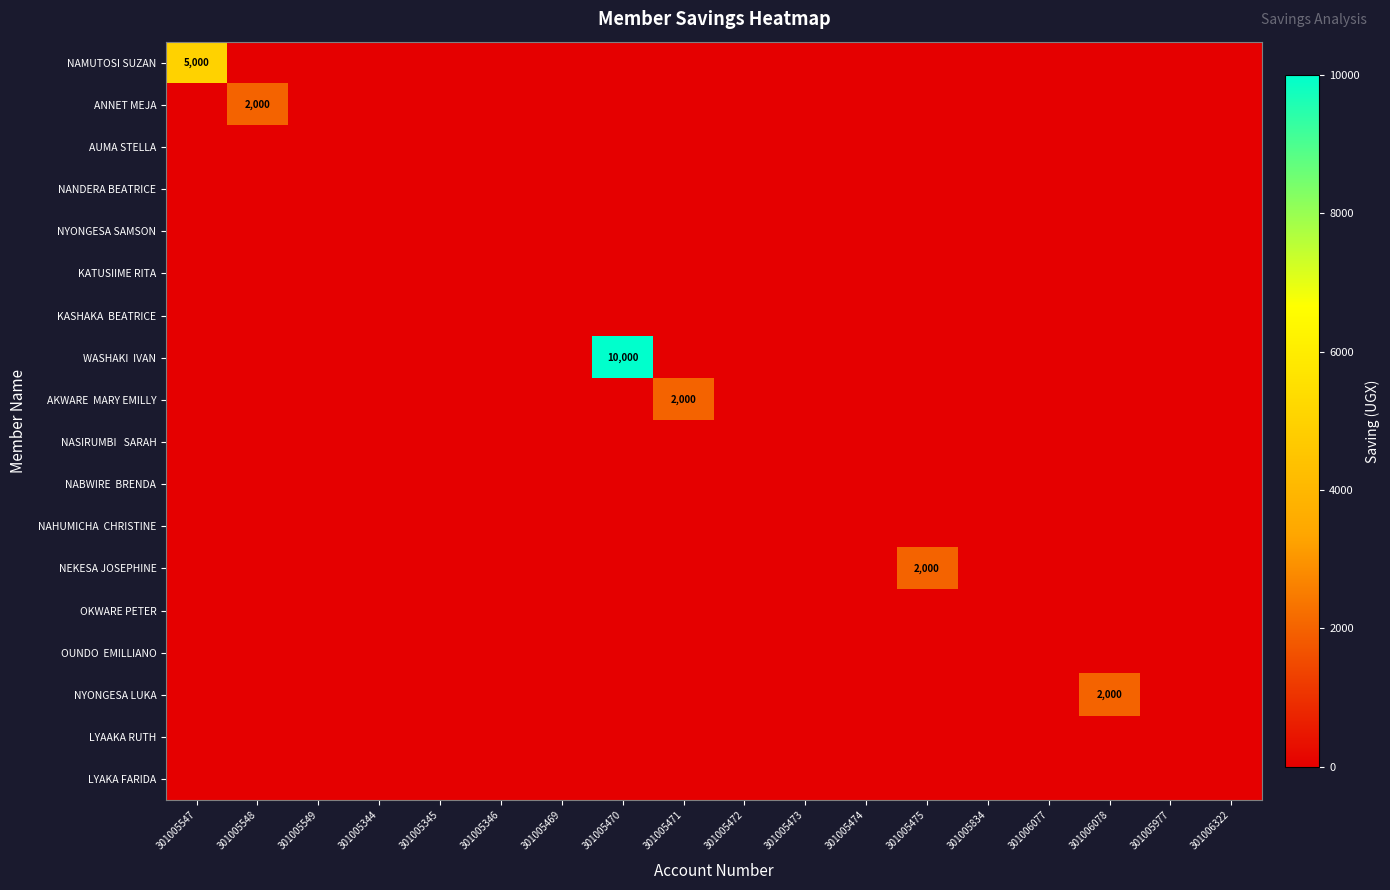

Which has a higher value, 301006322 or 301005977?

301006322